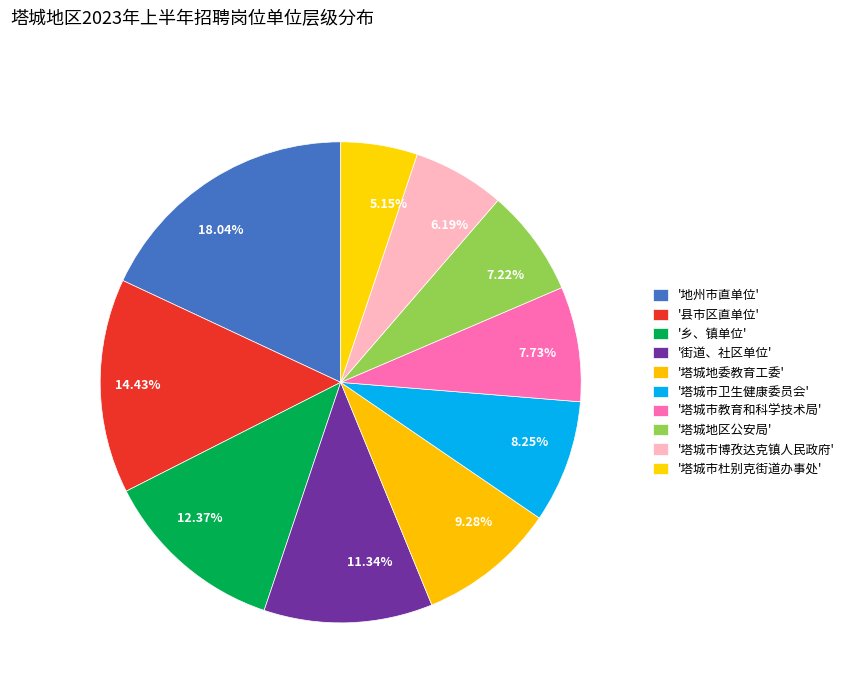

Is the sum of 18.04% and 11.34% greater than half?

No